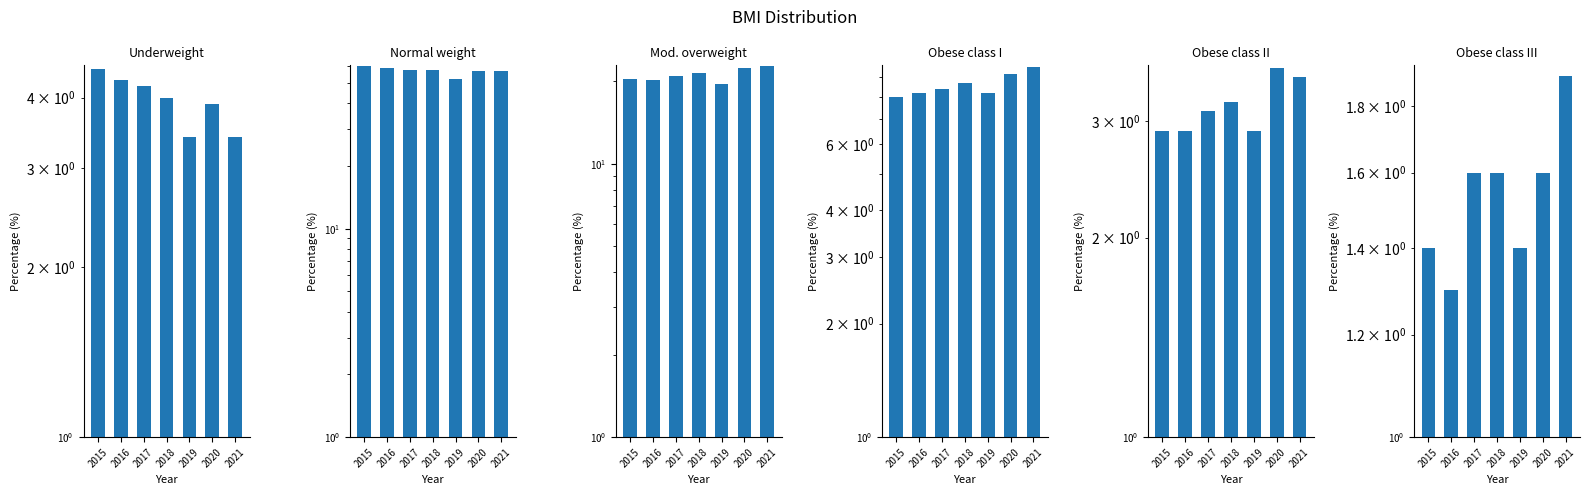

Which series has the largest range (max minus min)?

Normal weight